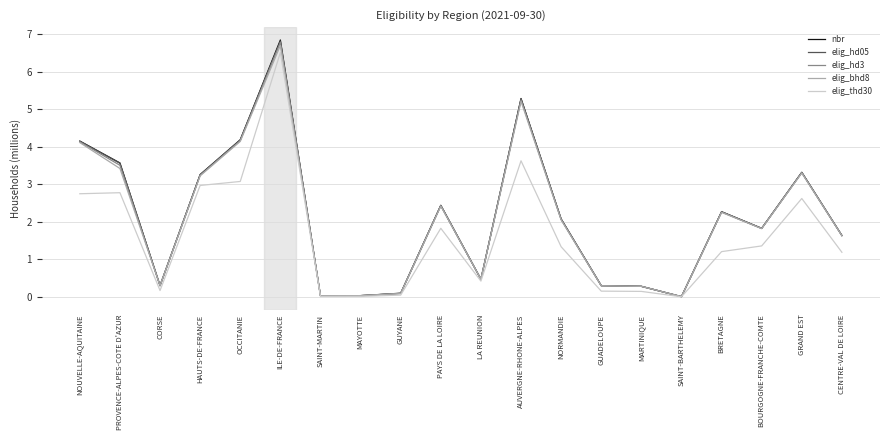

The elig_hd05 series shows 4.2 at OCCITANIE. True or false?

True